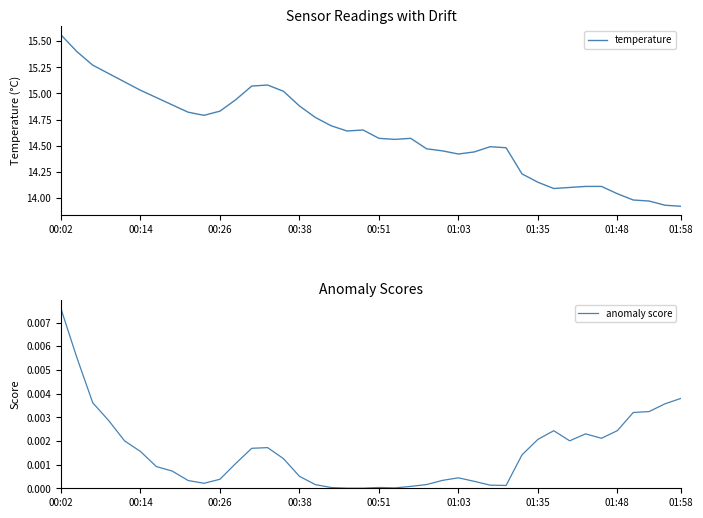

How many data points in temperature are above 14?

36